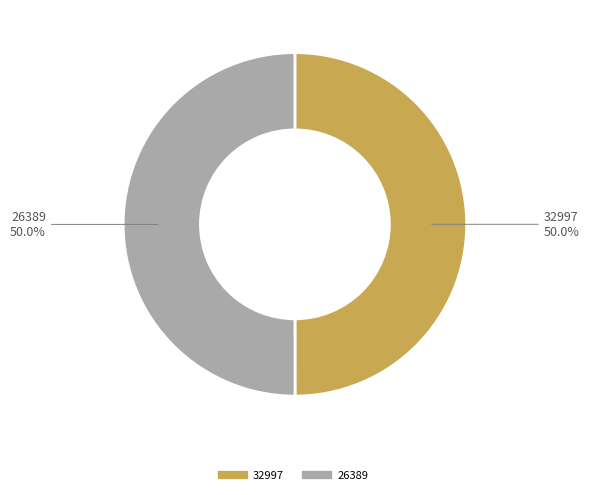

Count the number of slices in the pie.

2